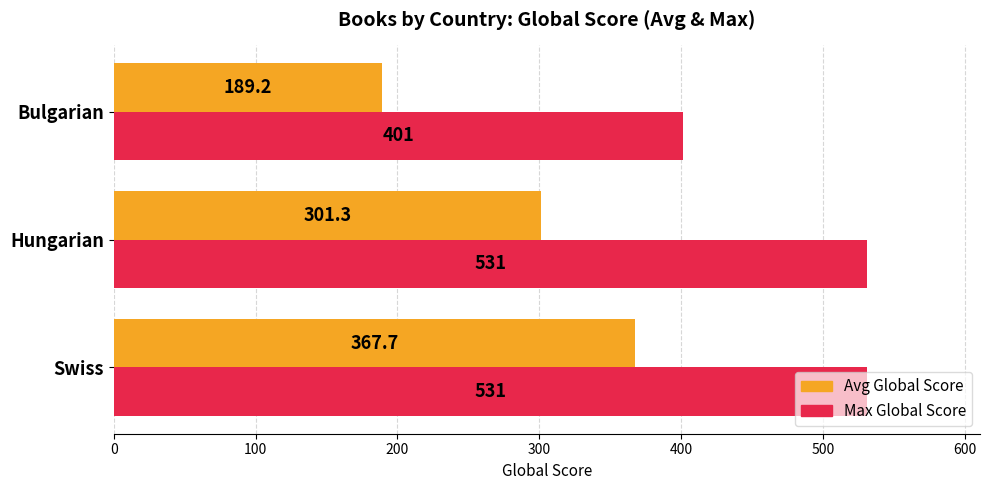

The Max Global Score series shows 371.5 at Hungarian. True or false?

False